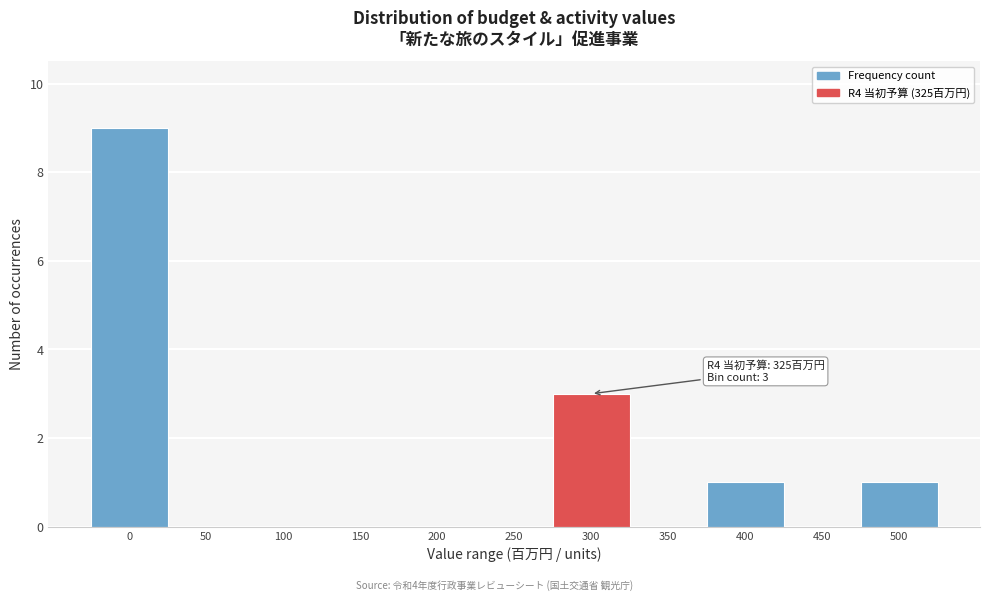

Reading left to right, what are all the values shown in this chart?

0=9	50=0	100=0	150=0	200=0	250=0	300=3	350=0	400=1	450=0	500=1